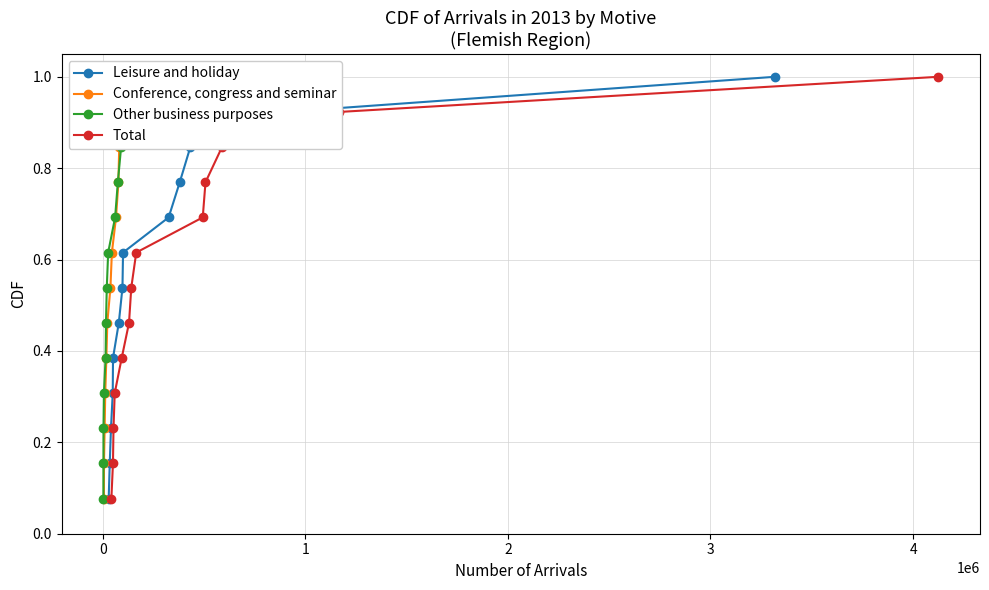

True or false: Leisure and holiday has more than 0 points higher than both neighbors.

False